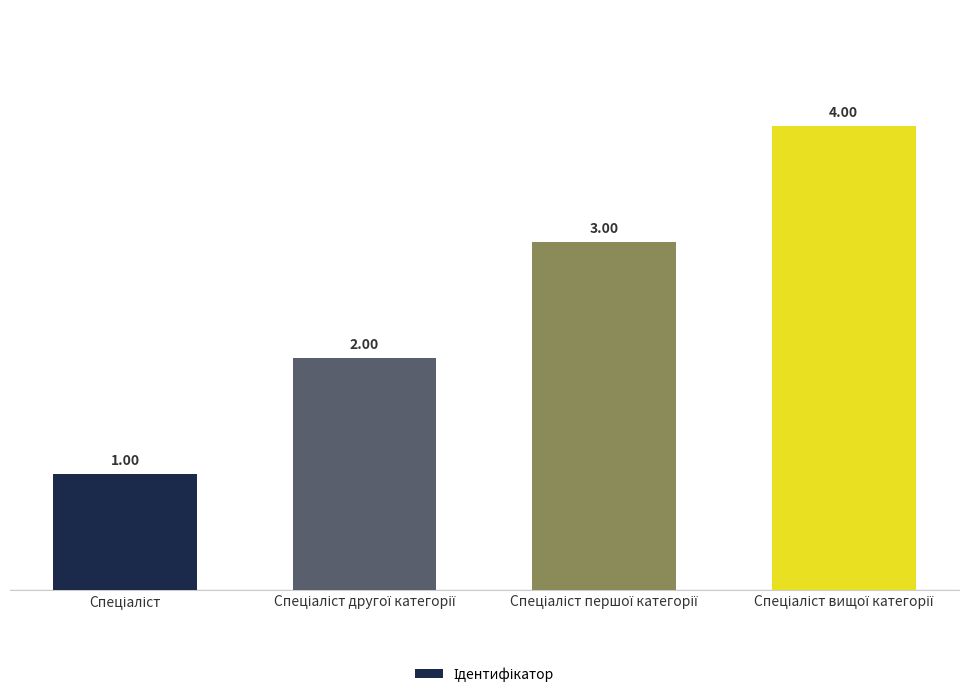

How many values are between 2 and 4?

3